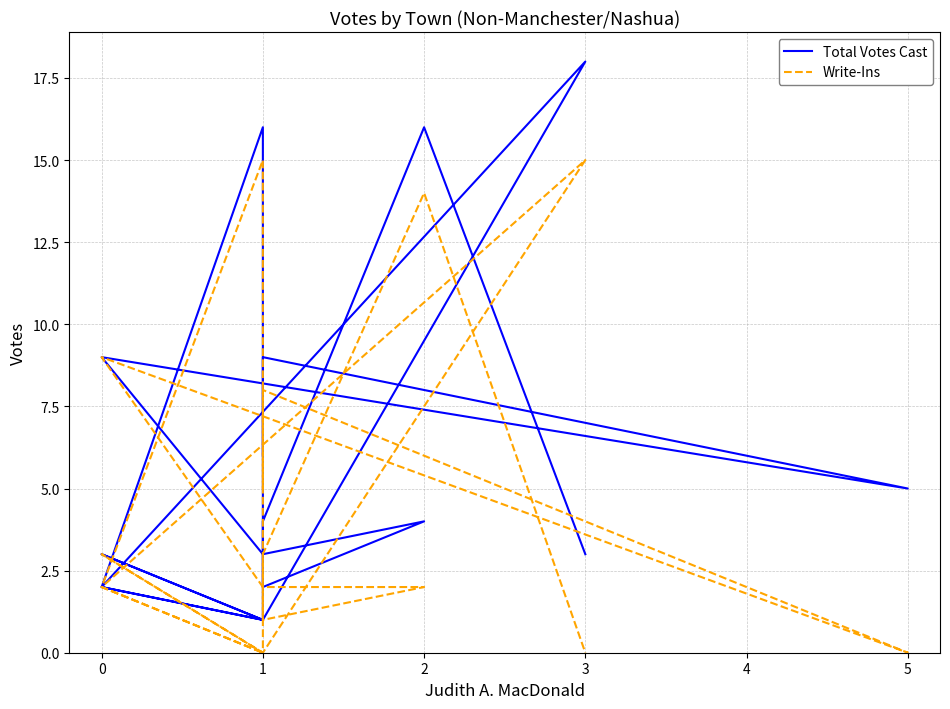

Which has a higher value, 11 or −1?

11